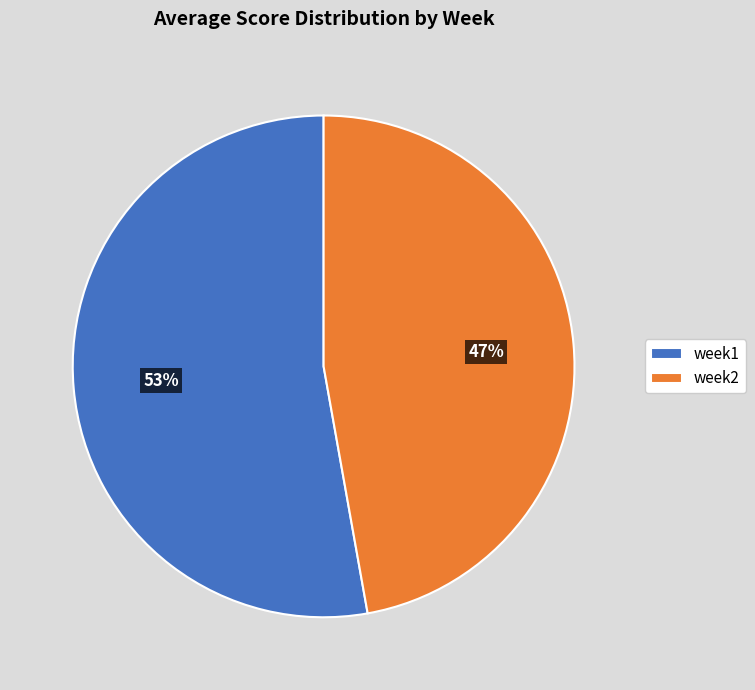

Count the number of slices in the pie.

2